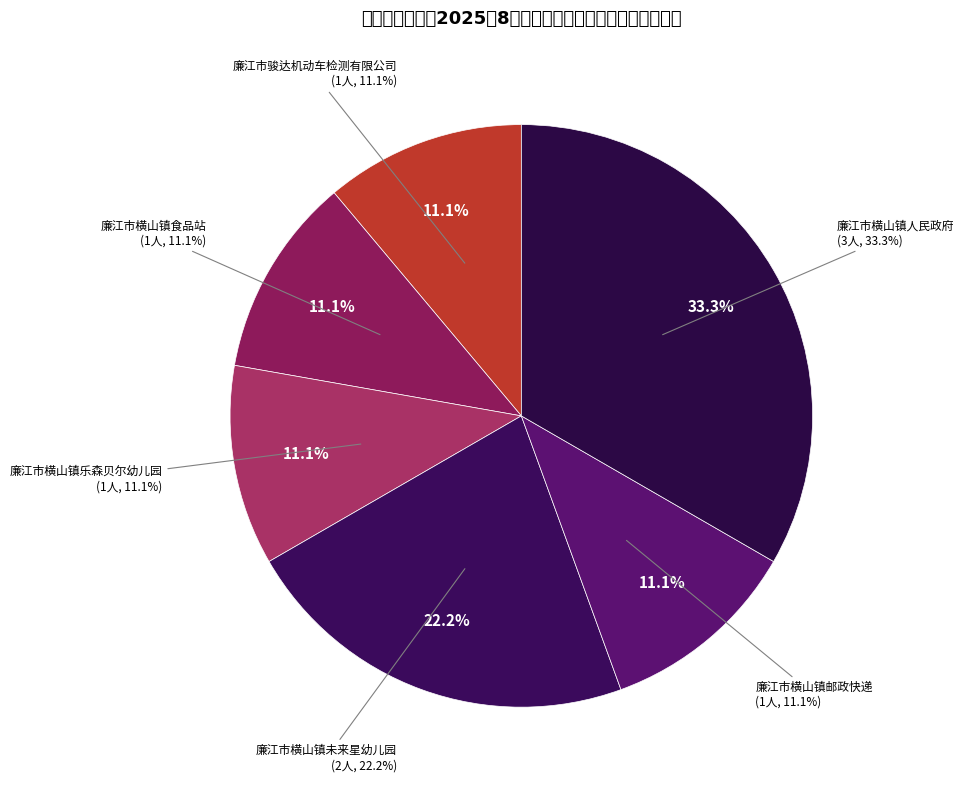

How many segments does this pie chart have?

6